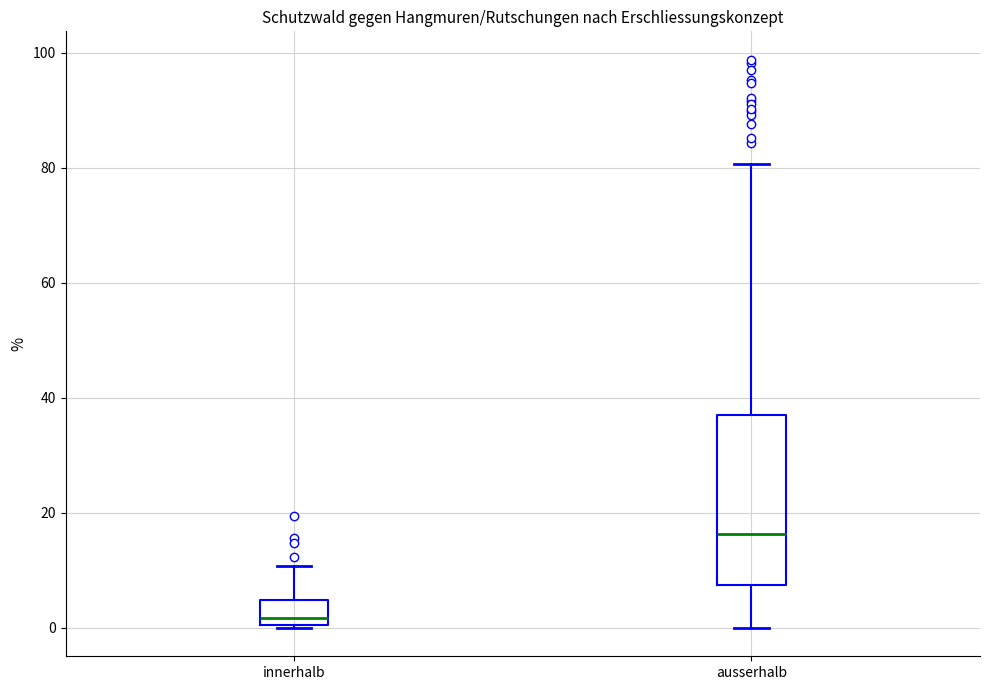

Reading left to right, read every box against the y-axis: the position of its median line, the range the box covers, and the ends of its whiskers. The values are not printed on the chart, so give them approximately, as read against the axis.

innerhalb: median 2, box 0 to 4, whiskers 0 to 10
ausserhalb: median 16, box 8 to 38, whiskers 0 to 80